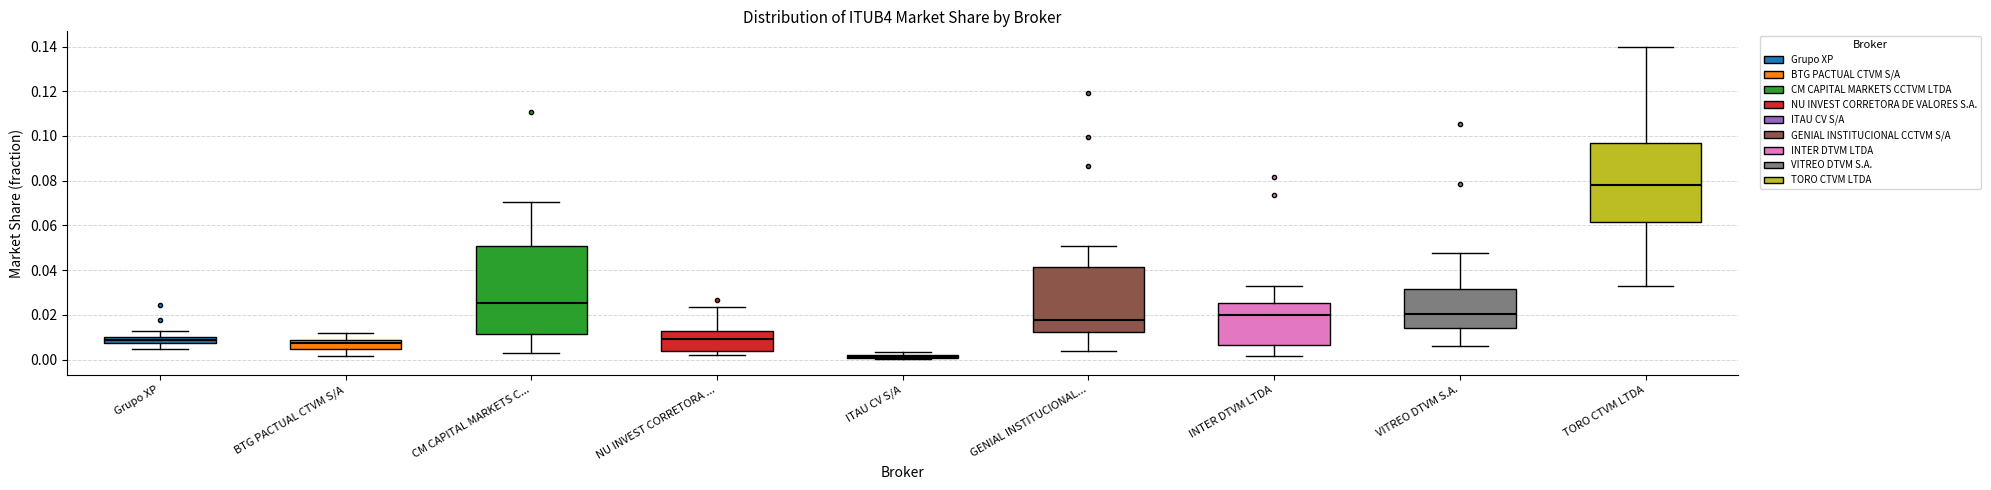

Where is the upper edge of the box for Grupo XP on the y-axis? The values are not printed on the chart, so give them approximately, as read against the axis.

0.010